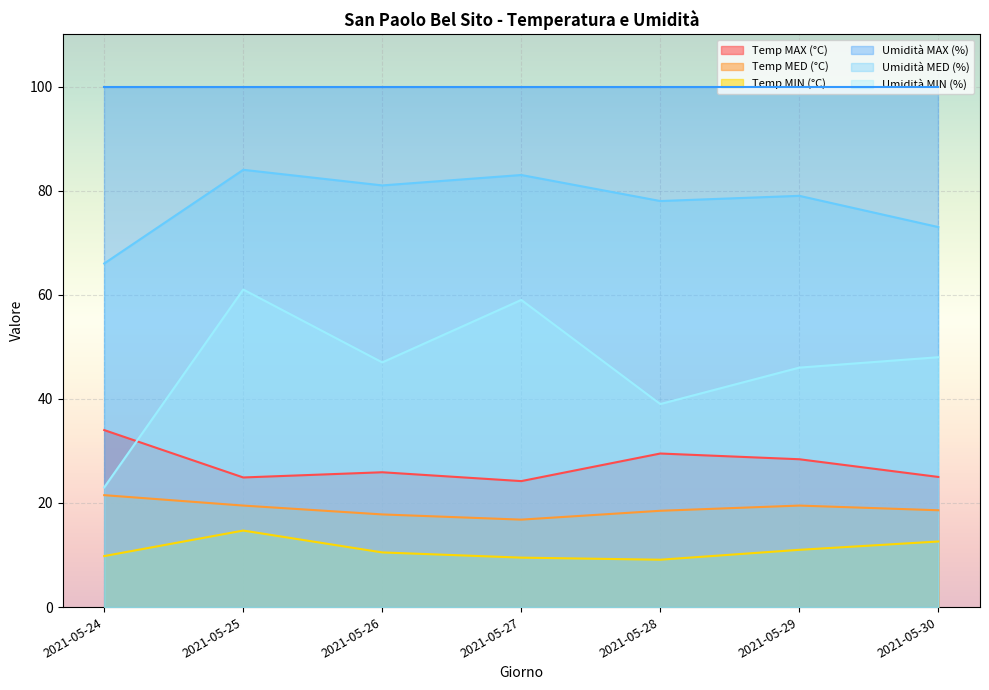

At which category is the sum across all series the highest?

2021-05-25